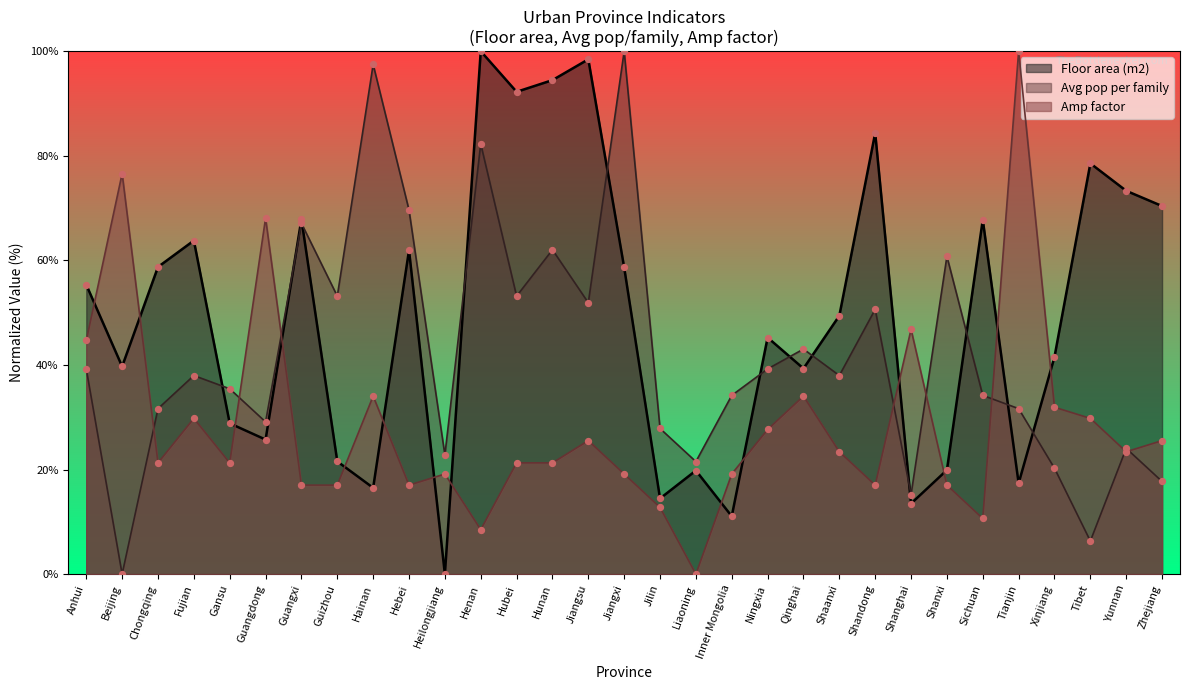

At which category is the sum across all series the highest?

Henan